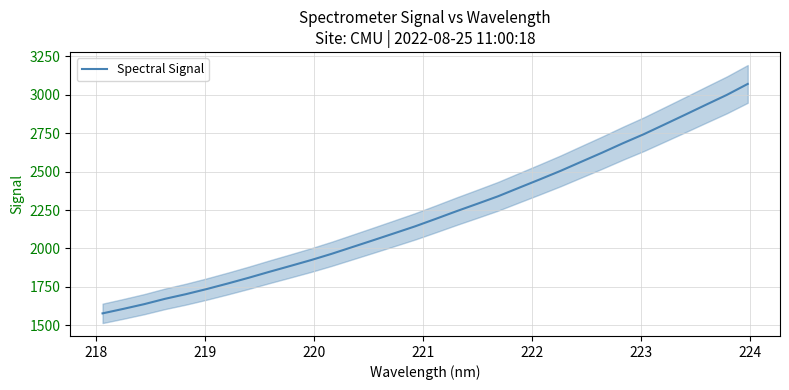

Count the number of values greater than 2192.

16